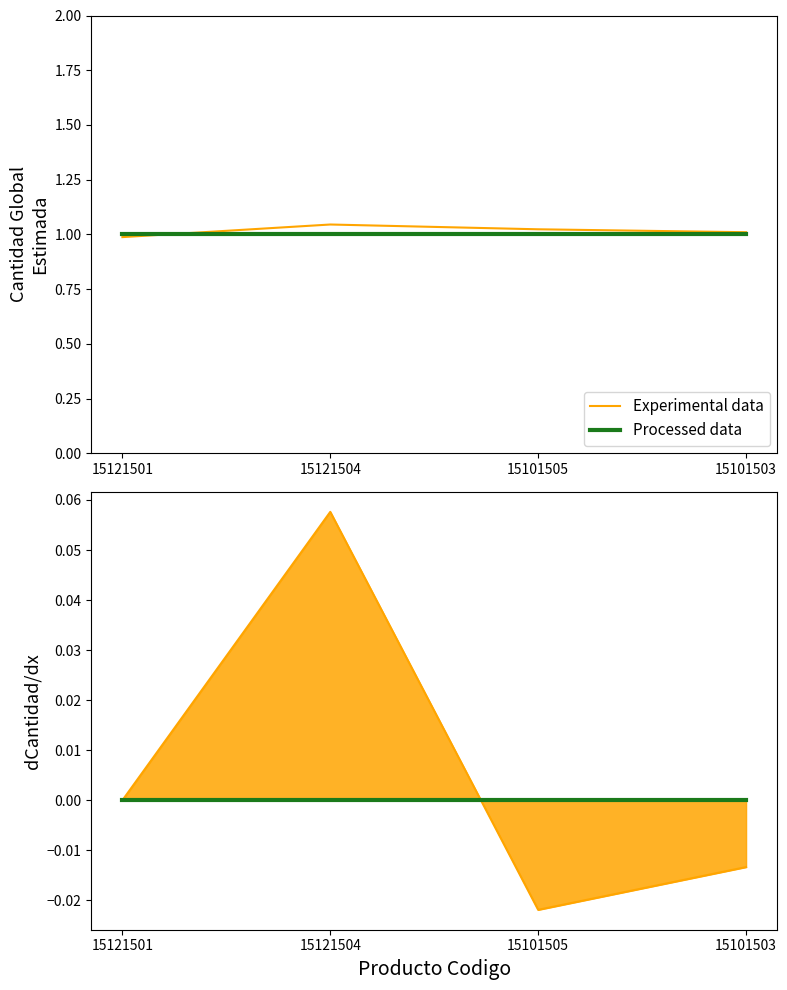

What position from the left is 15101505?

3